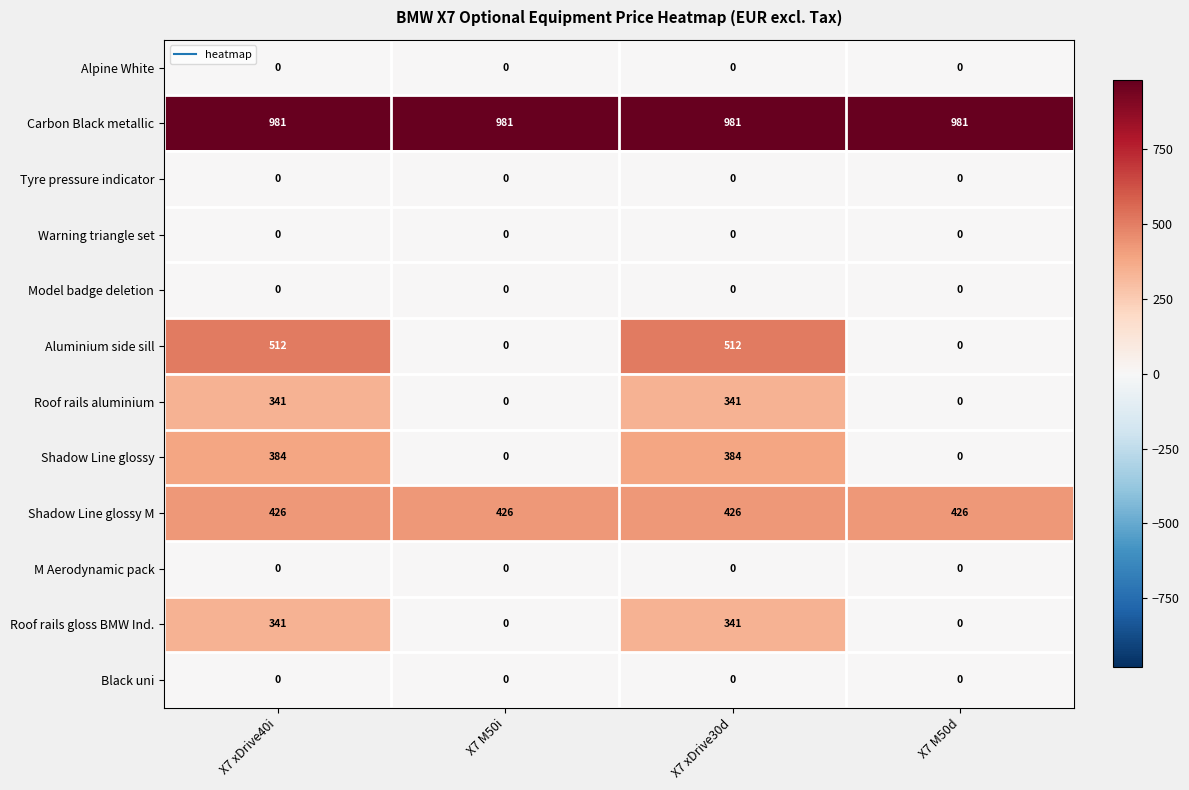

Which series changed the most between X7 M50i and X7 xDrive30d?

Aluminium side sill